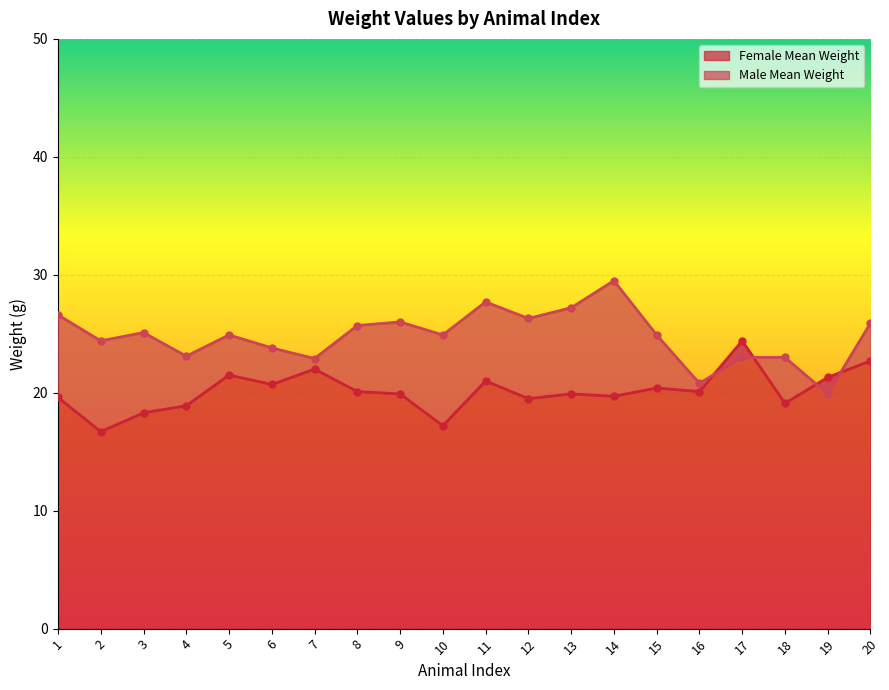

Rank the categories by Female Mean Weight value from highest to lowest.

17, 20, 7, 5, 19, 11, 6, 15, 8, 16, 9, 13, 14, 1, 12, 18, 4, 3, 10, 2